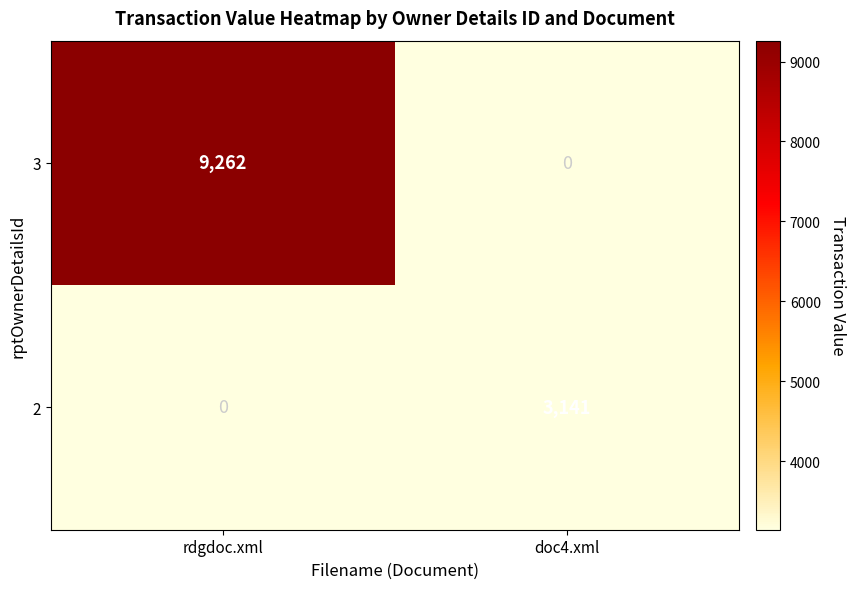

How many positive values does the 2 series have?

1